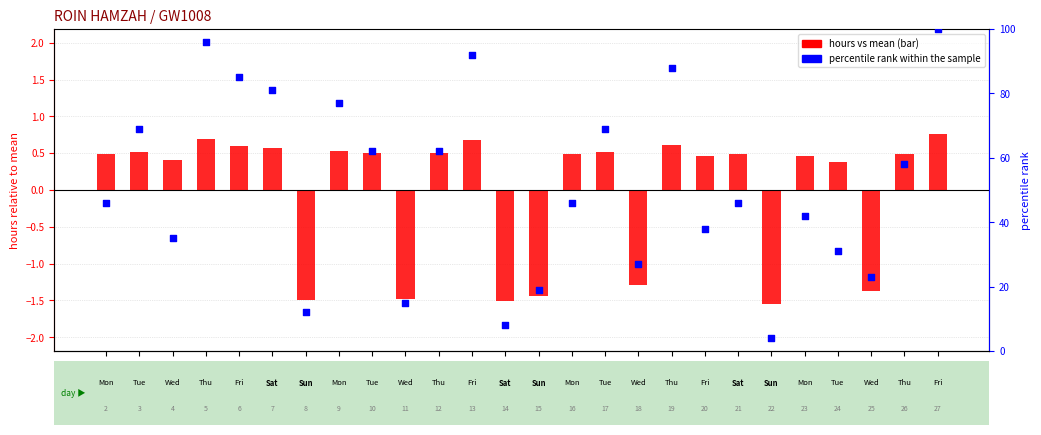

Is the value of percentile rank within the sample at 7 greater than the value of hours vs mean at 11?

Yes